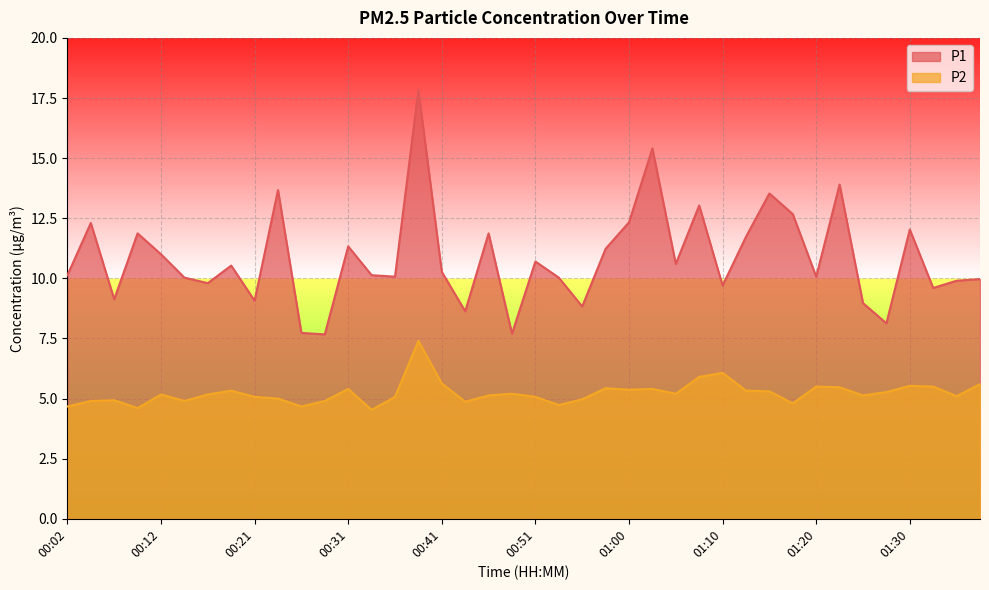

List the labels in order of P1 value, smallest first.

00:29, 00:48, 00:26, 01:27, 00:43, 00:55, 01:25, 00:21, 00:07, 01:32, 01:10, 00:17, 01:35, 01:37, 00:14, 00:53, 00:36, 01:20, 00:02, 00:34, 00:41, 00:19, 01:05, 00:51, 00:12, 00:58, 00:31, 01:13, 00:09, 00:46, 01:30, 00:04, 01:00, 01:17, 01:08, 01:15, 00:24, 01:22, 01:03, 00:38